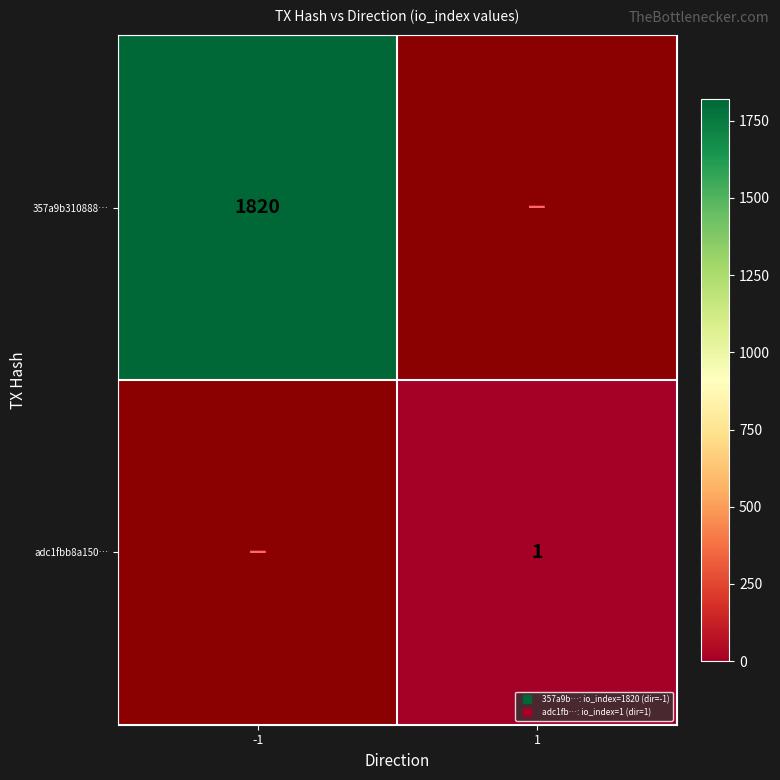

Is it true that 357a9b310888… equals 881.2 at -1?

False